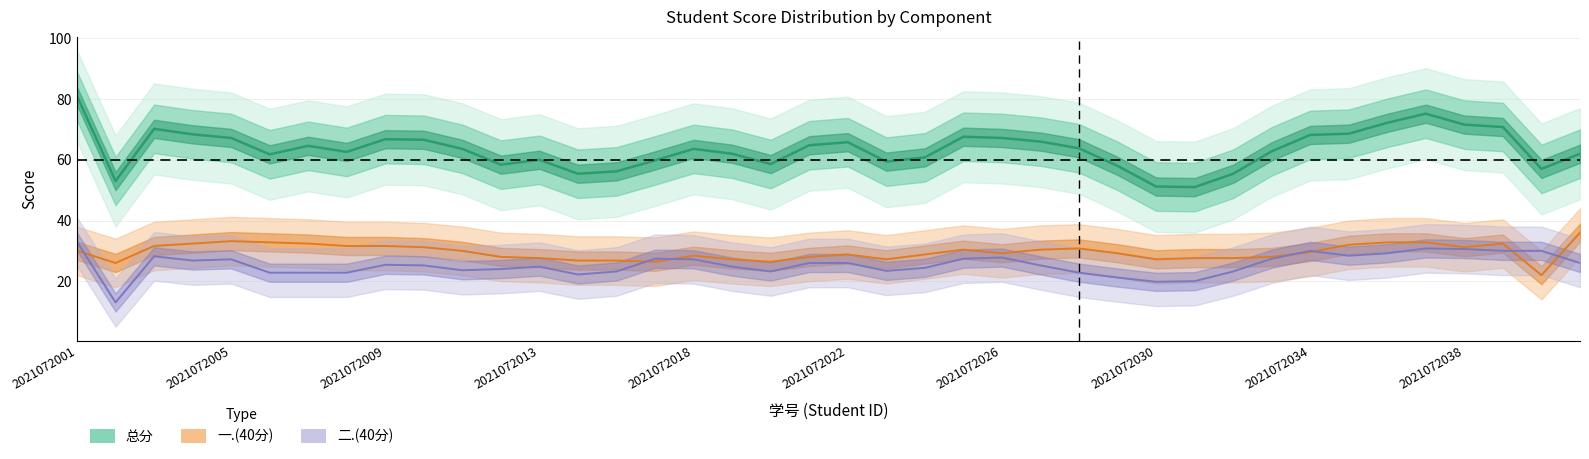

Which series has the widest spread of values?

总分